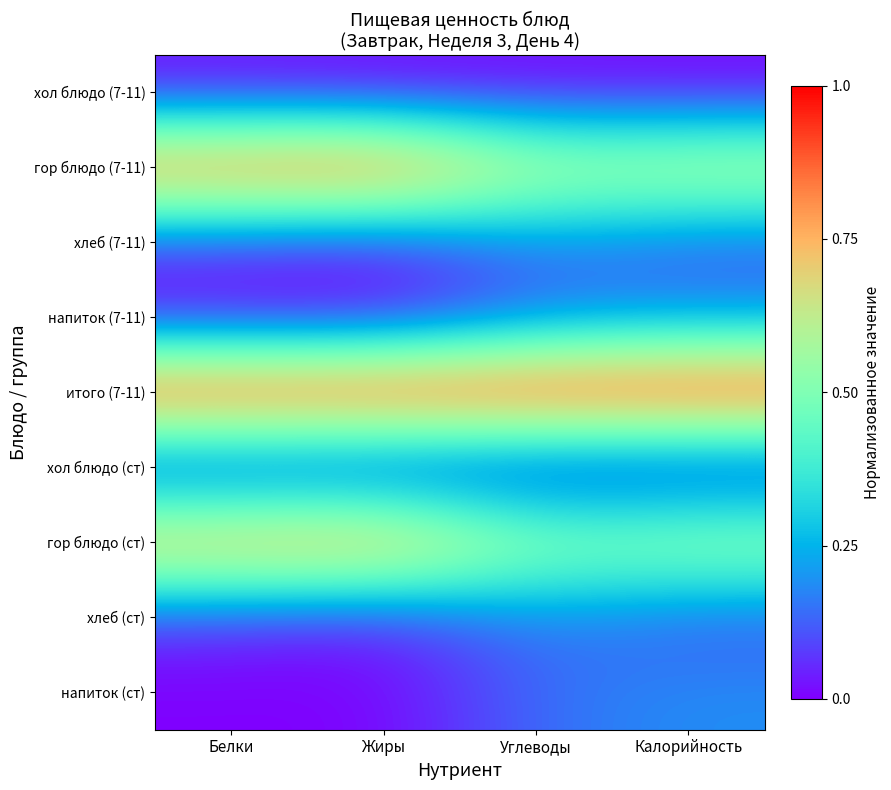

At how many categories does at least one series exceed 0?

4